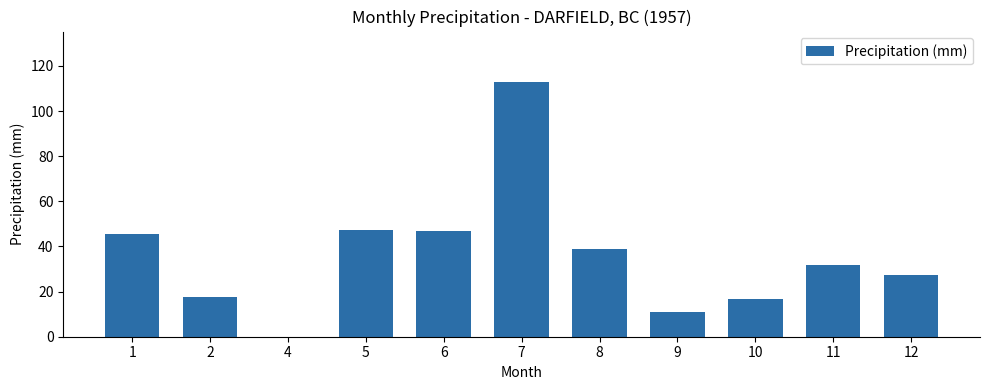

What value does the data have at 6?

46.7